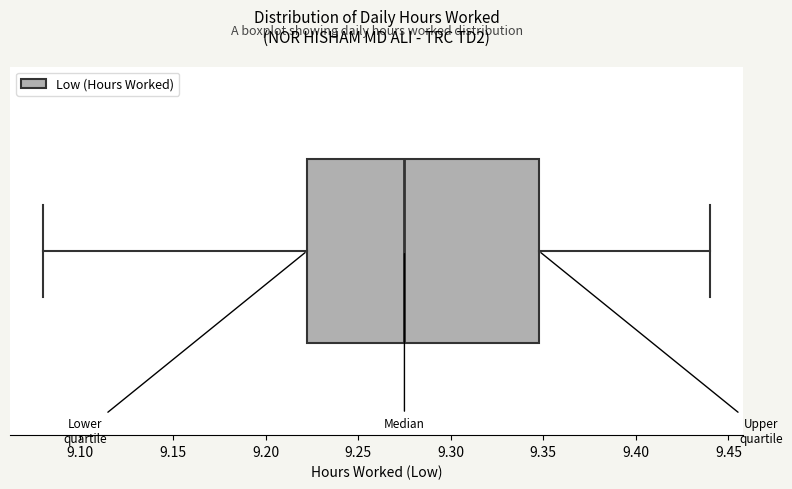

Transcribe this box plot: give where the median line is, the range the box spans, and where the two whiskers end, as read against the x-axis. The values are not printed on the chart, so give them approximately, as read against the axis.

median 9.275, box 9.225 to 9.350, whiskers 9.080 to 9.440